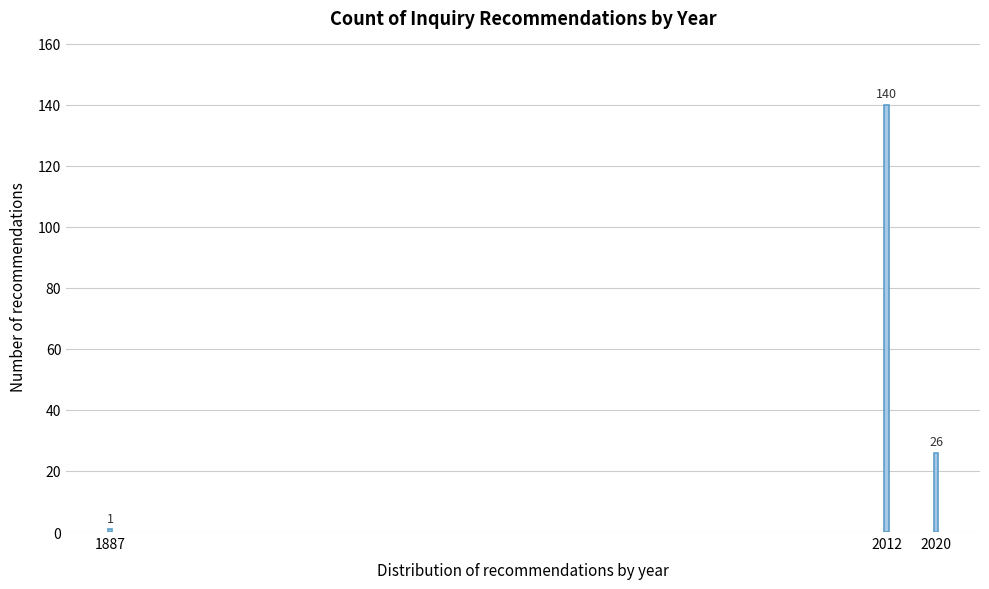

Reading right to left, extract all data points from this chart.

2020=26	2012=140	1887=1